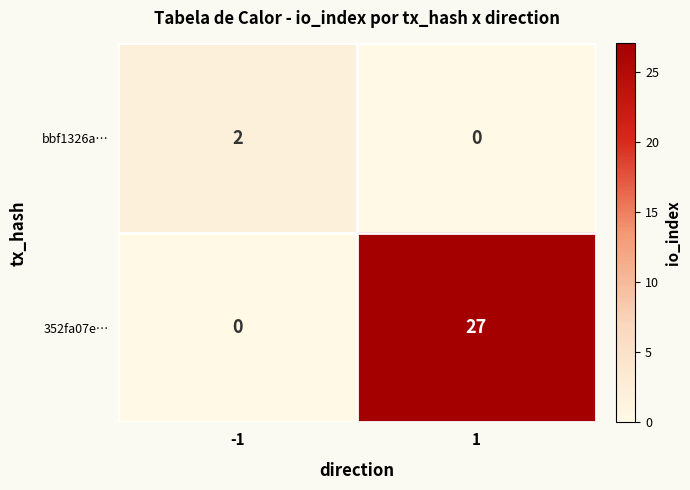

Is it true that bbf1326a… equals 1 at 1?

False